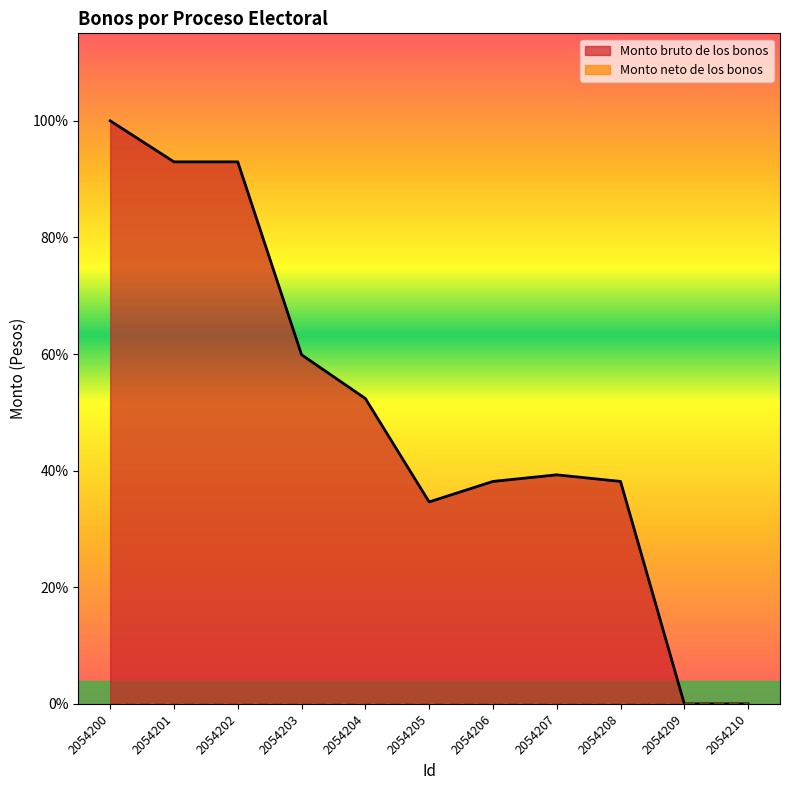

Which has a higher value, 2054204 or 2054203?

2054203